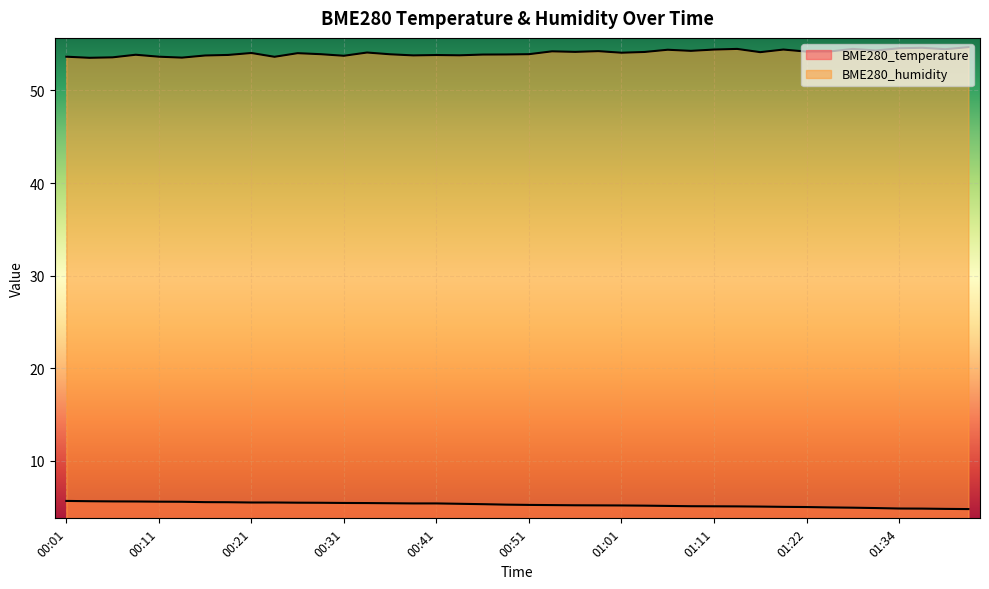

How many data points does each series have?

40